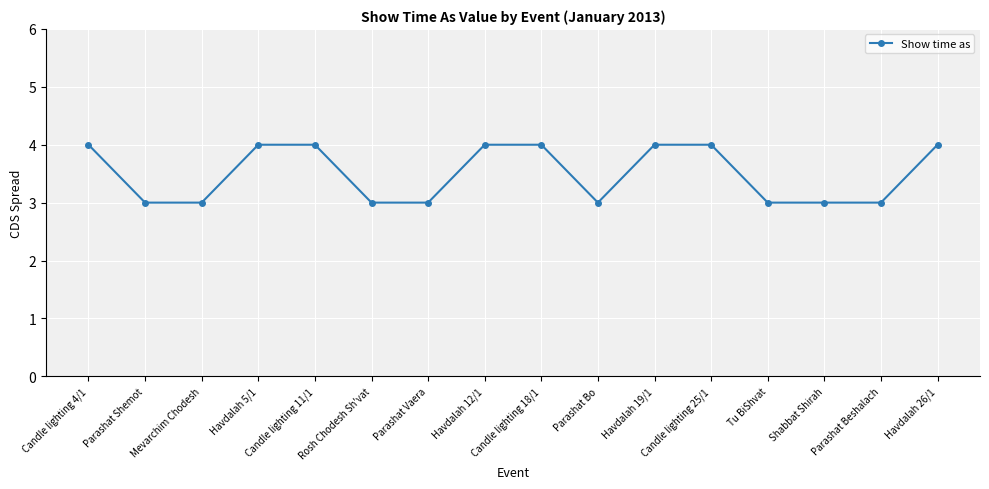

What is the approximate value at Mevarchim Chodesh?

3